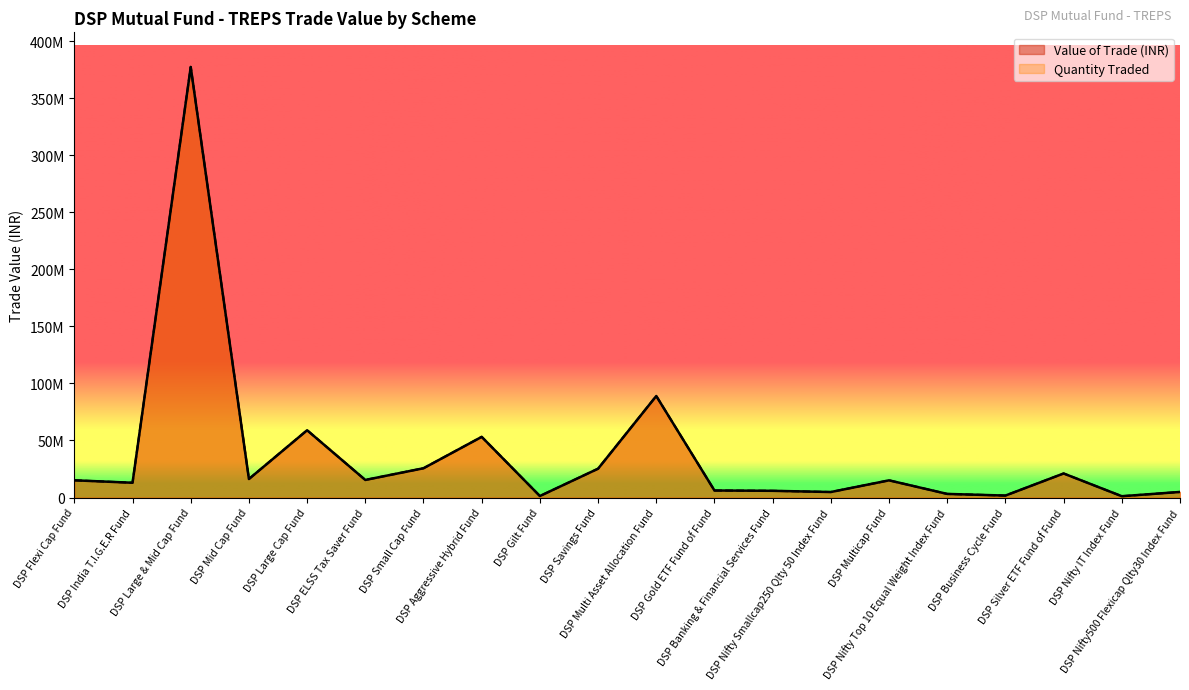

True or false: Quantity Traded has a value of 12954559.5 at DSP India T.I.G.E.R Fund.

True